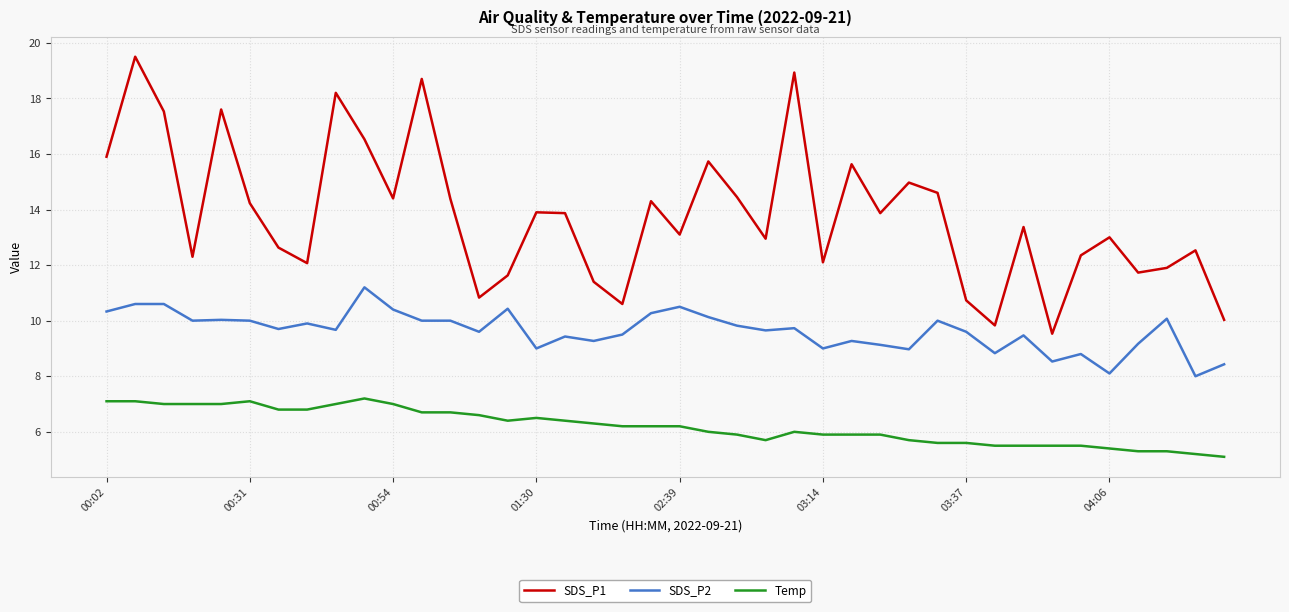

True or false: SDS_P2 and Temp cross at least once.

False